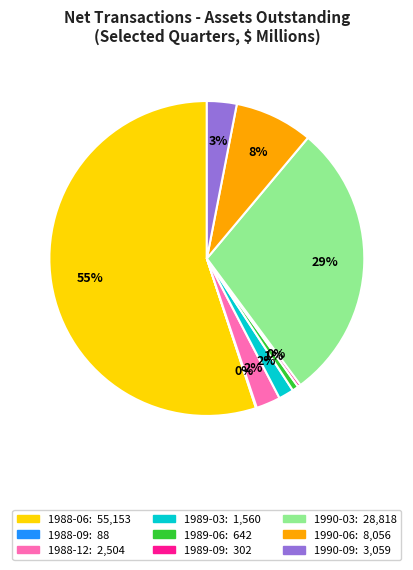

Does any single category account for the majority?

Yes